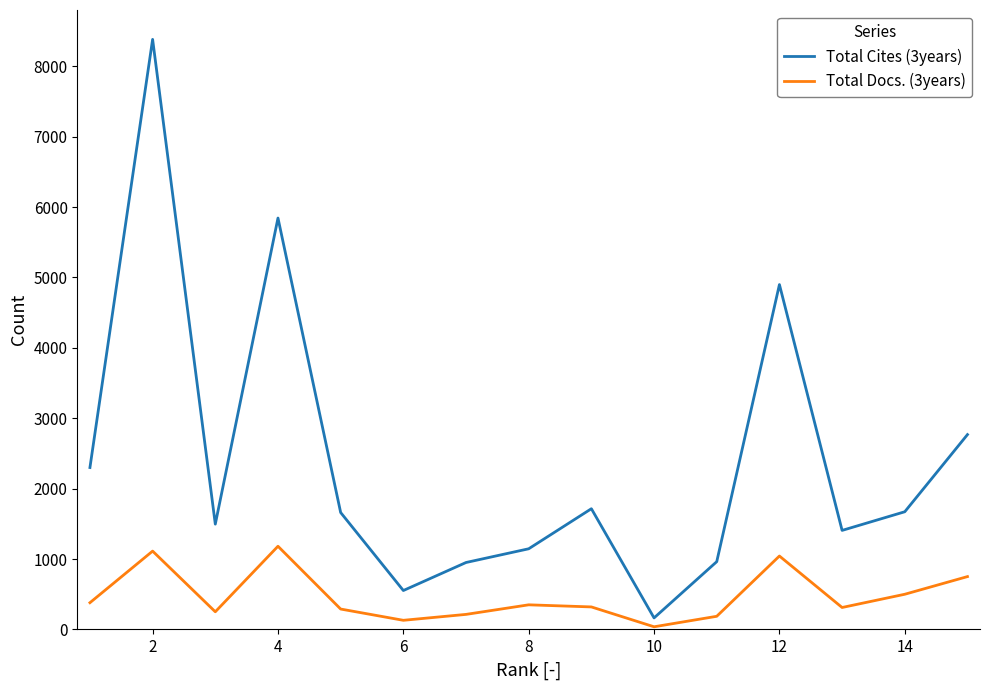

Which series has the widest spread of values?

Total Cites (3years)